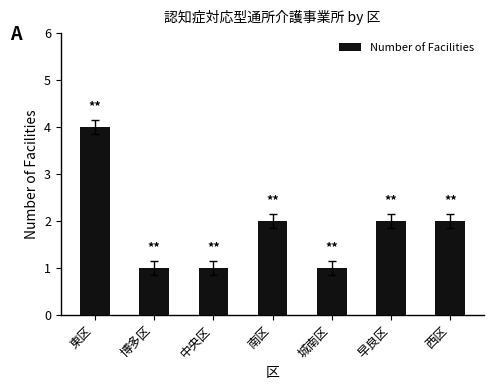

At which category does the chart reach its peak across all series?

東区